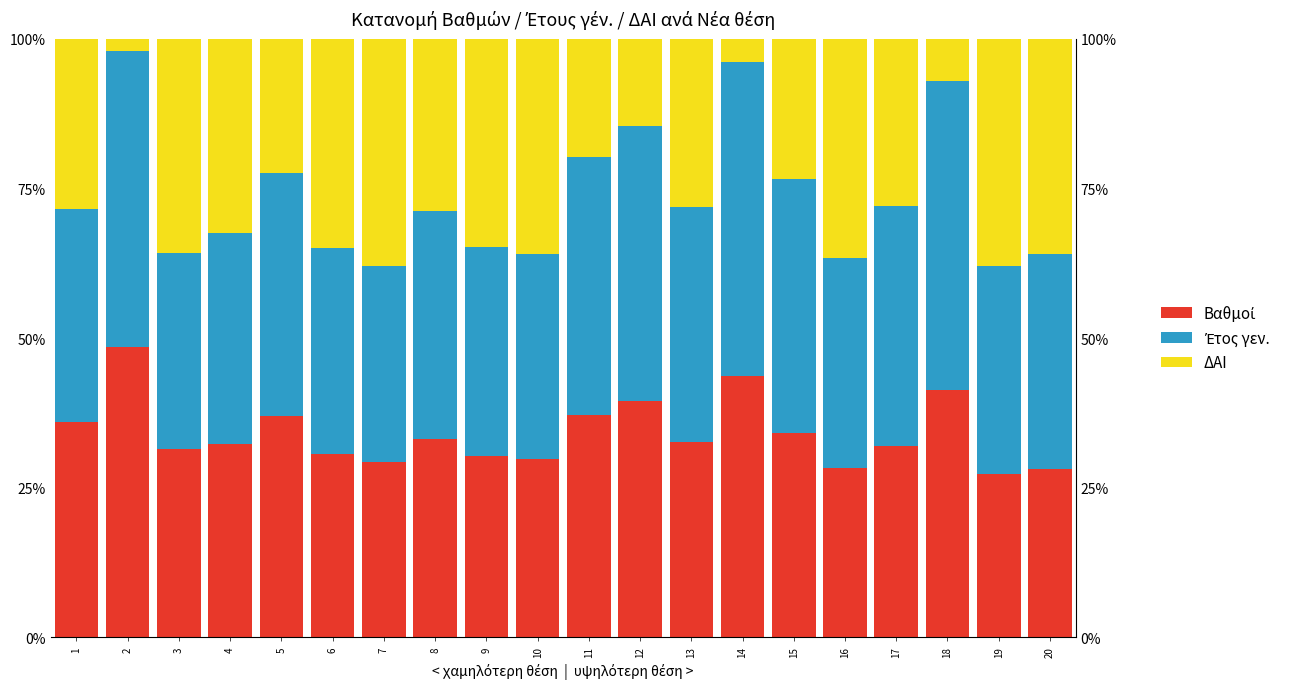

Which series has the largest range (max minus min)?

ΔΑΙ